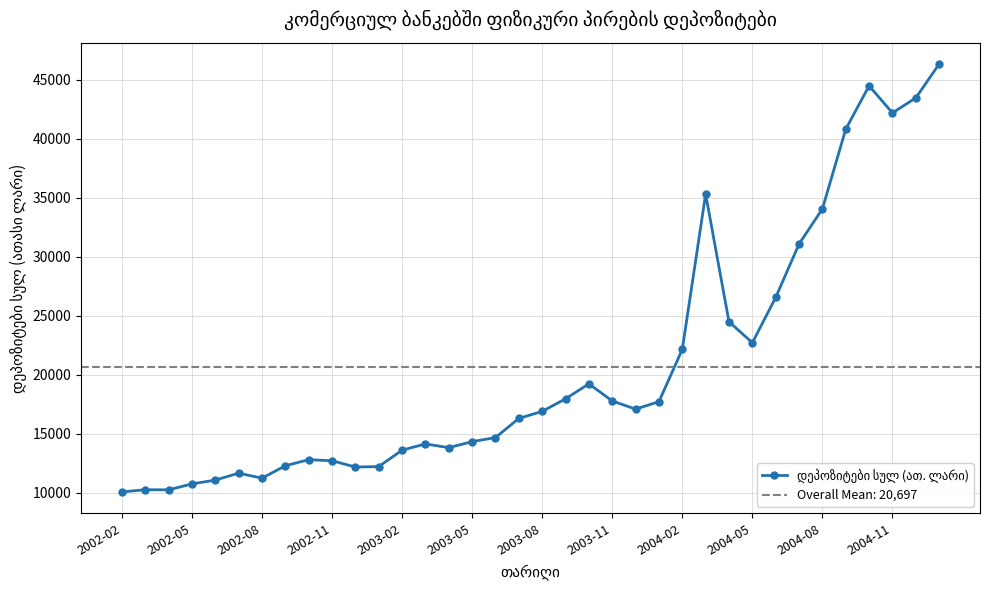

Reading left to right, list all the values displayed in this chart.

10082	10264	10256	10759	11080	11671	11244	12298	12812	12723	12189	12227	13617	14149	13830	14341	14688	16310	16907	17972	19241	17791	17097	17730	22162	35326	24506	22723	26563	31097	34069	40826	44507	42209	43477	46349